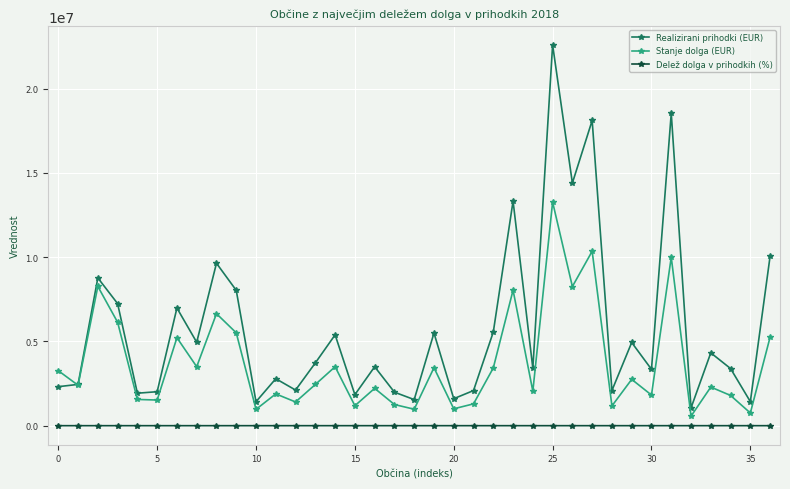

Rank the series by their maximum value, from lowest to highest.

Delež dolga v prihodkih (%), Stanje dolga (EUR), Realizirani prihodki (EUR)